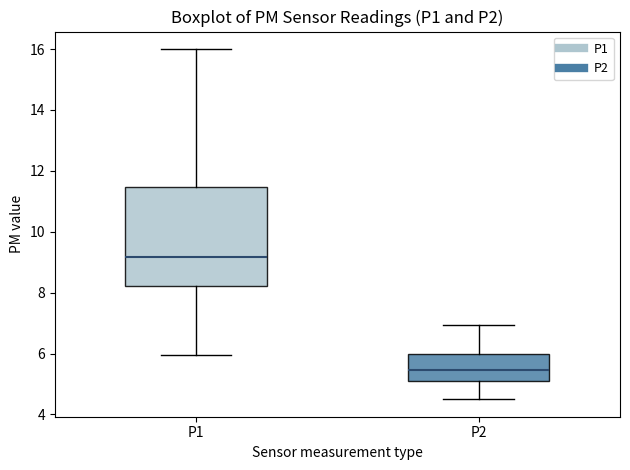

Reading left to right, read every box against the y-axis: the position of its median line, the range the box covers, and the ends of its whiskers. The values are not printed on the chart, so give them approximately, as read against the axis.

P1: median 9.2, box 8.2 to 11.4, whiskers 6.0 to 16.0
P2: median 5.4, box 5.2 to 6.0, whiskers 4.6 to 7.0